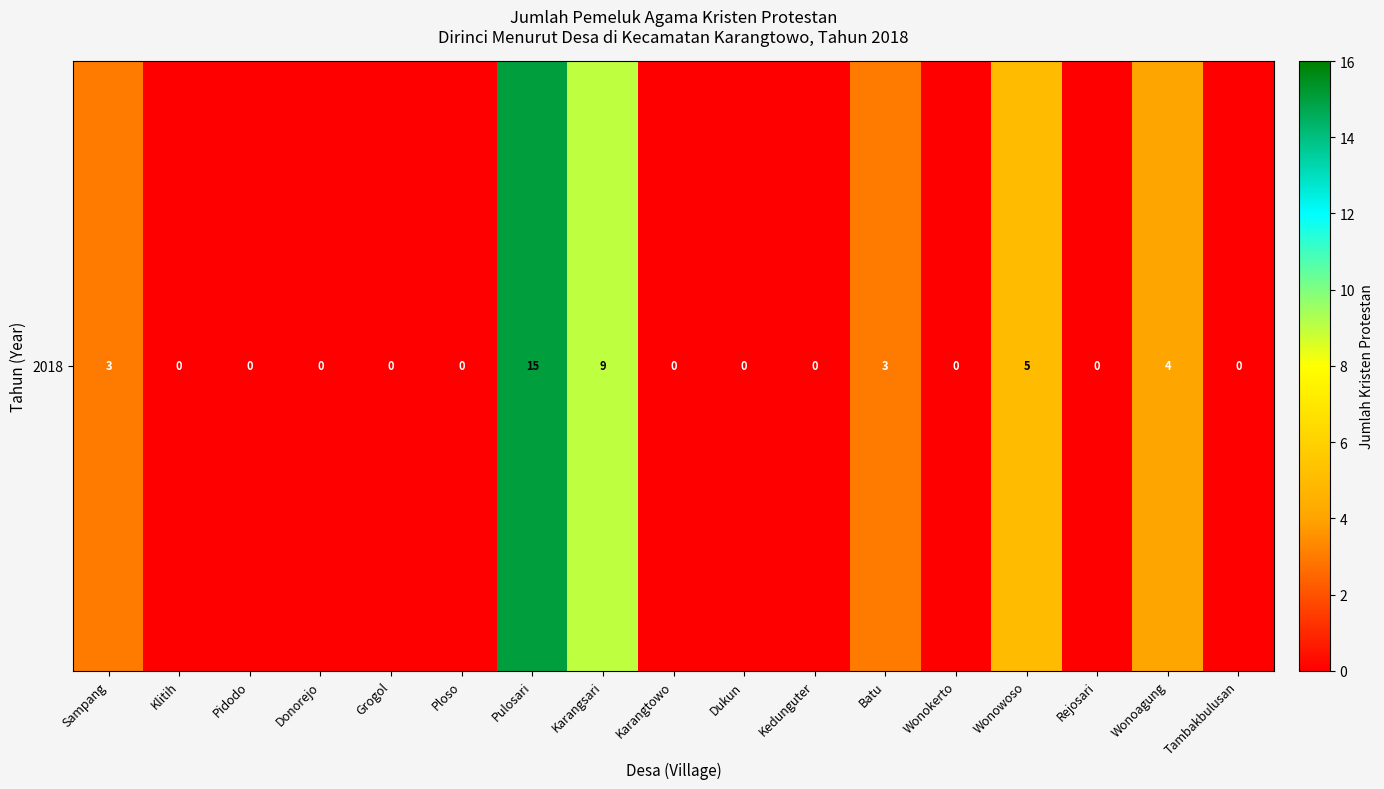

Reading left to right, transcribe all the data shown in this chart.

3	0	0	0	0	0	15	9	0	0	0	3	0	5	0	4	0